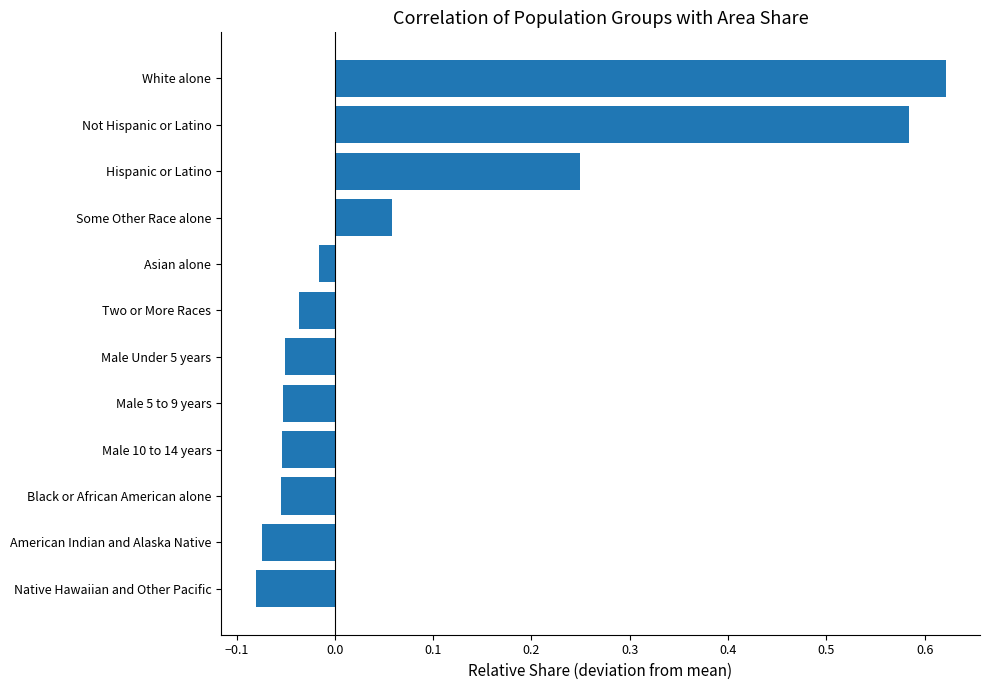

Does the chart contain any negative values?

Yes